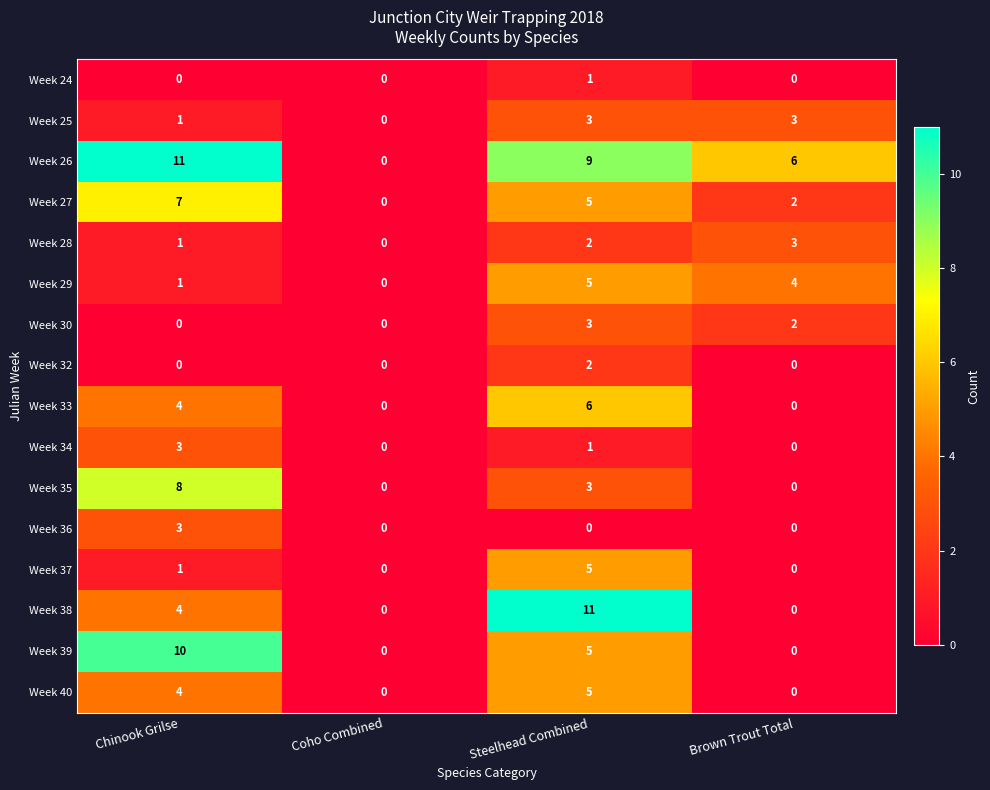

Which series changed the most between Steelhead Combined and Brown Trout Total?

Week 38